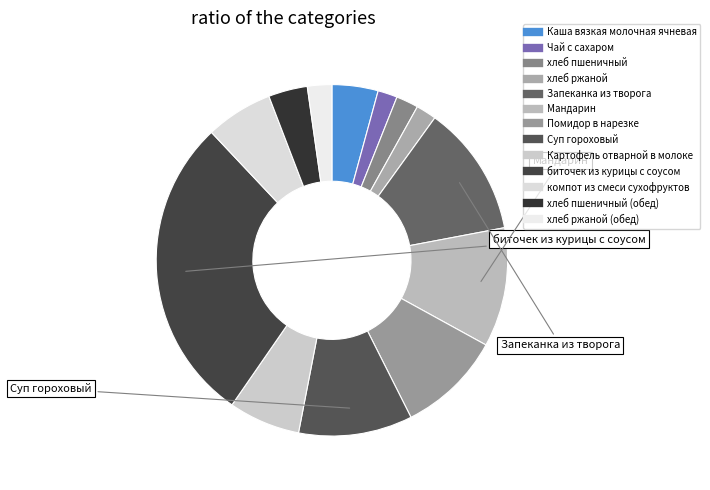

How many segments does this pie chart have?

13